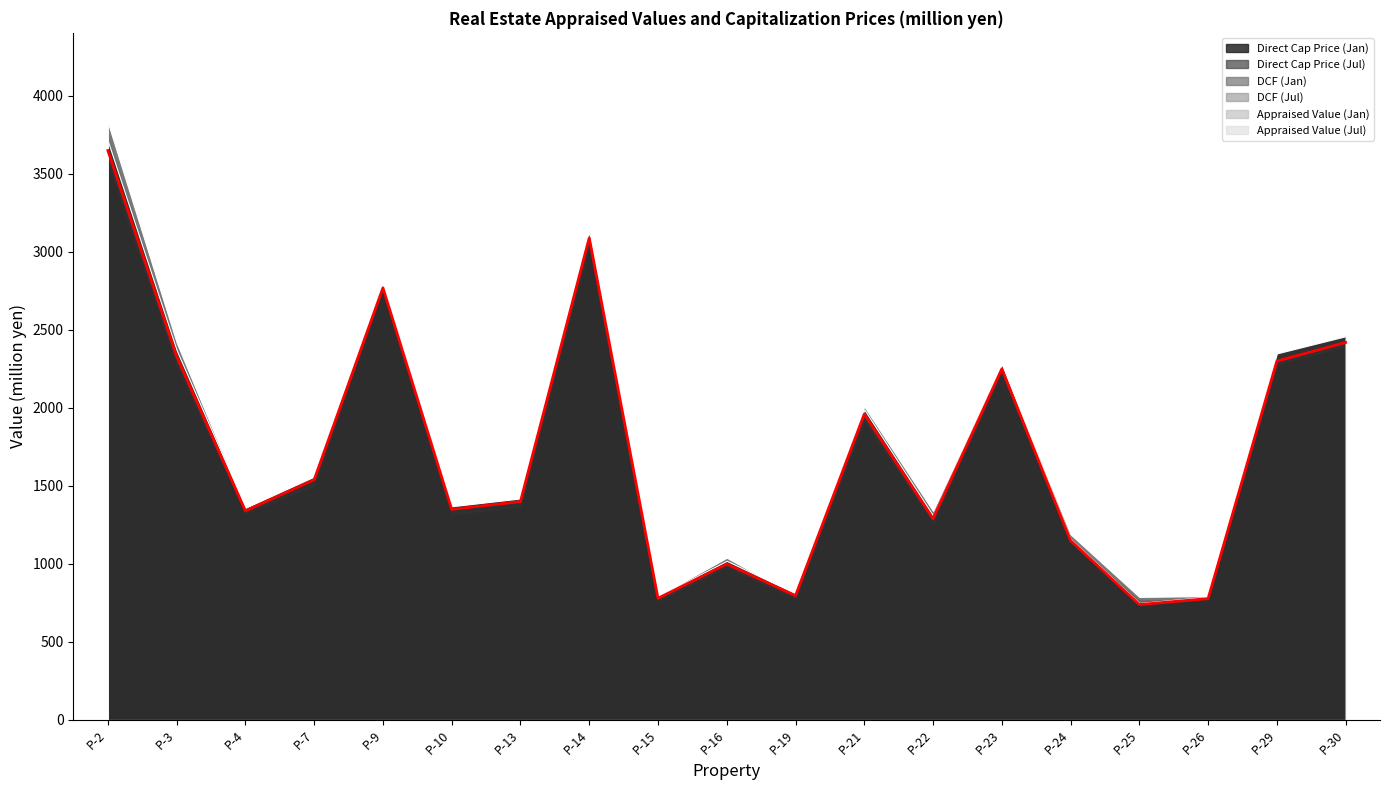

How many values in the DCF (Jan) series are below 1370?

9